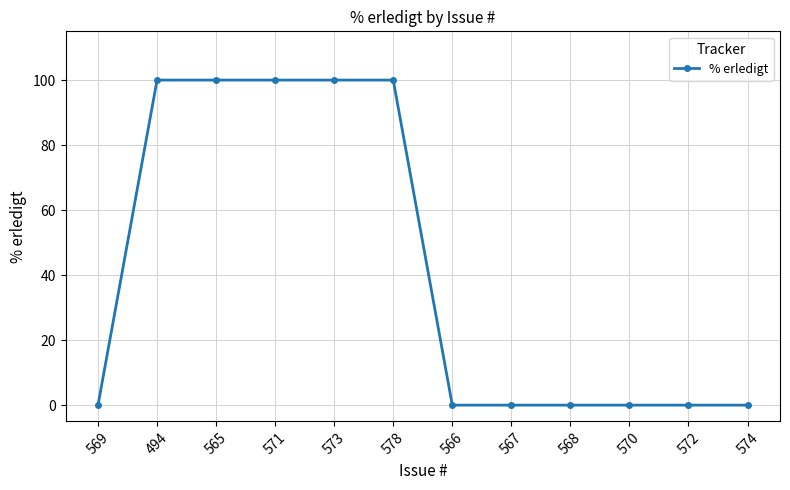

Between 573 and 569, which is larger?

573